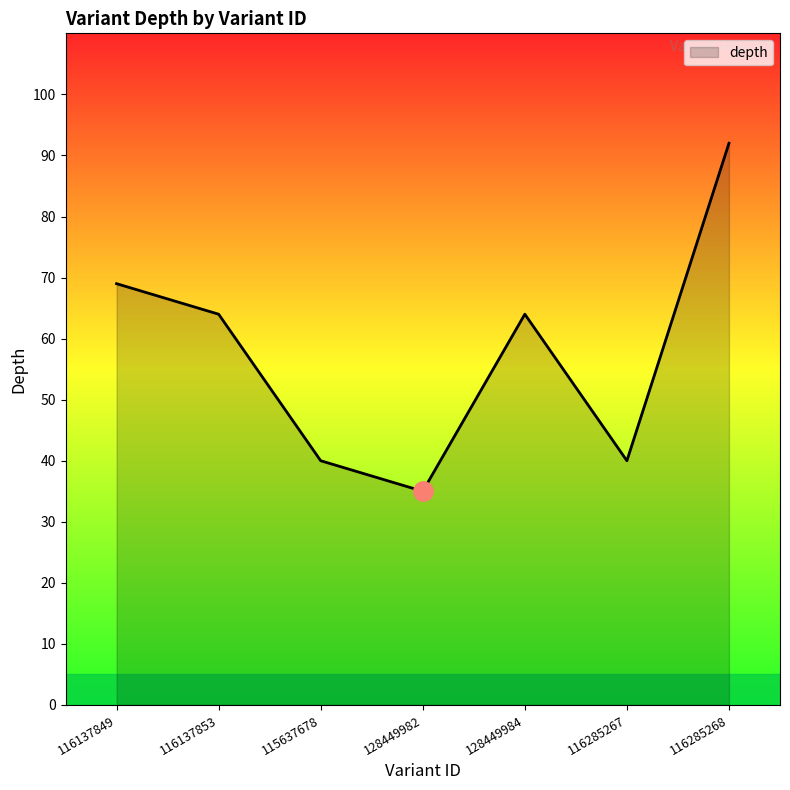

What is the sum of the values at 115637678 and 116137853?

104